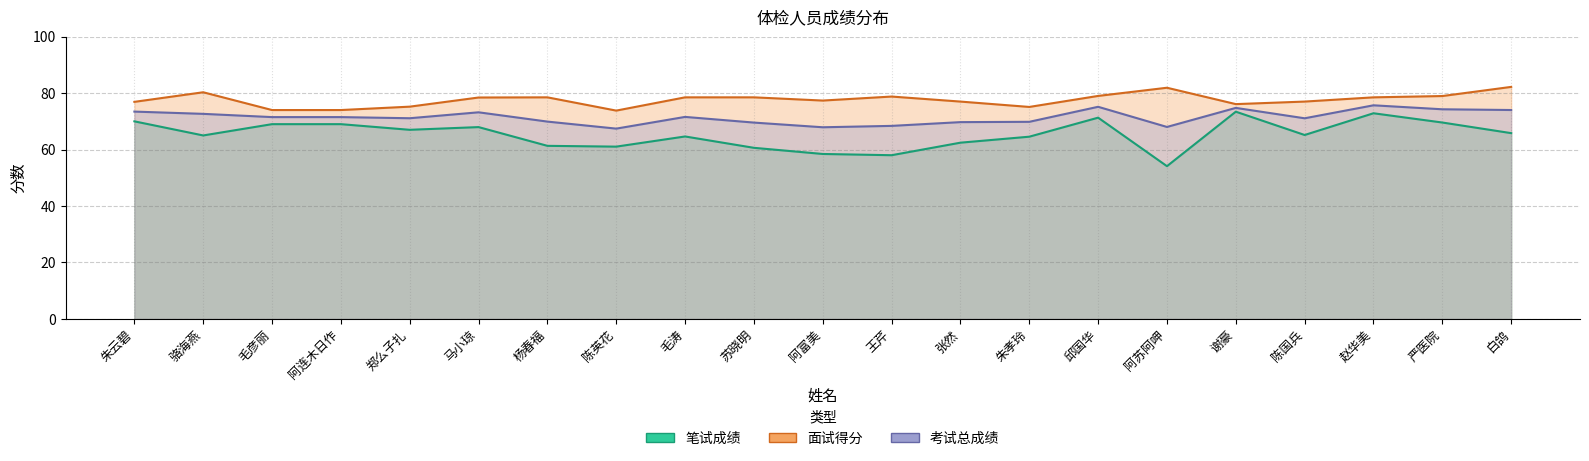

List the series in order of their peak value, highest first.

面试得分, 考试总成绩, 笔试成绩